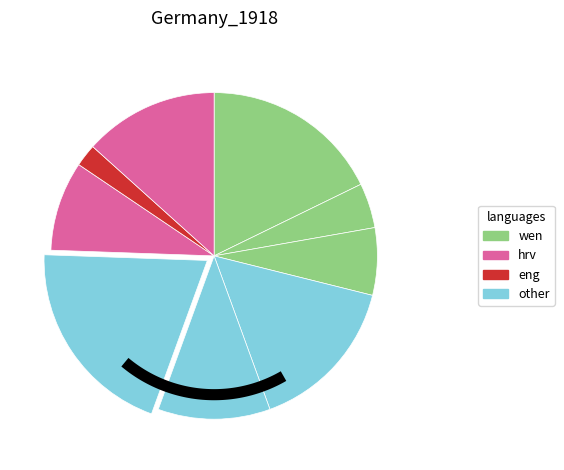

What is the ratio of the value at 8 to the value at 4?

1.4